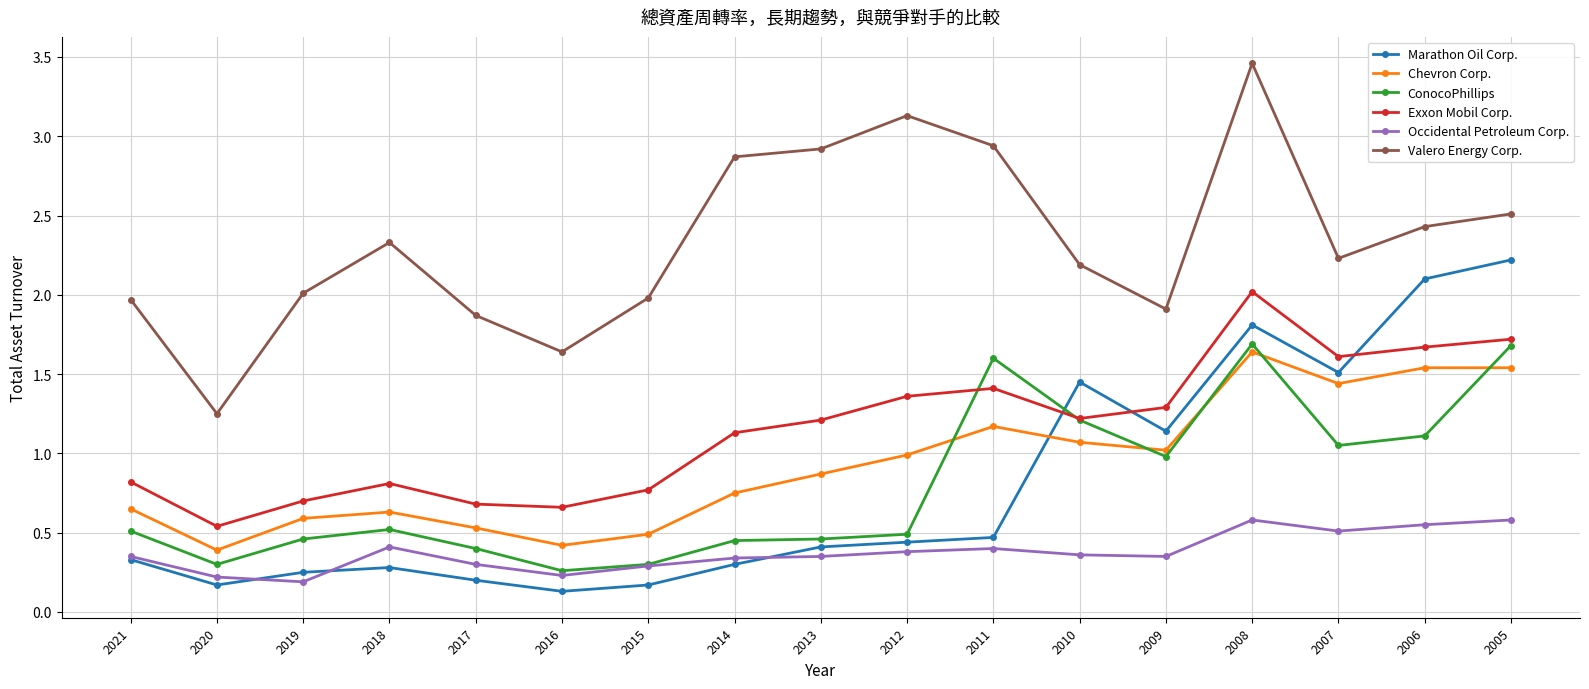

True or false: Exxon Mobil Corp. and Chevron Corp. cross at least once.

False